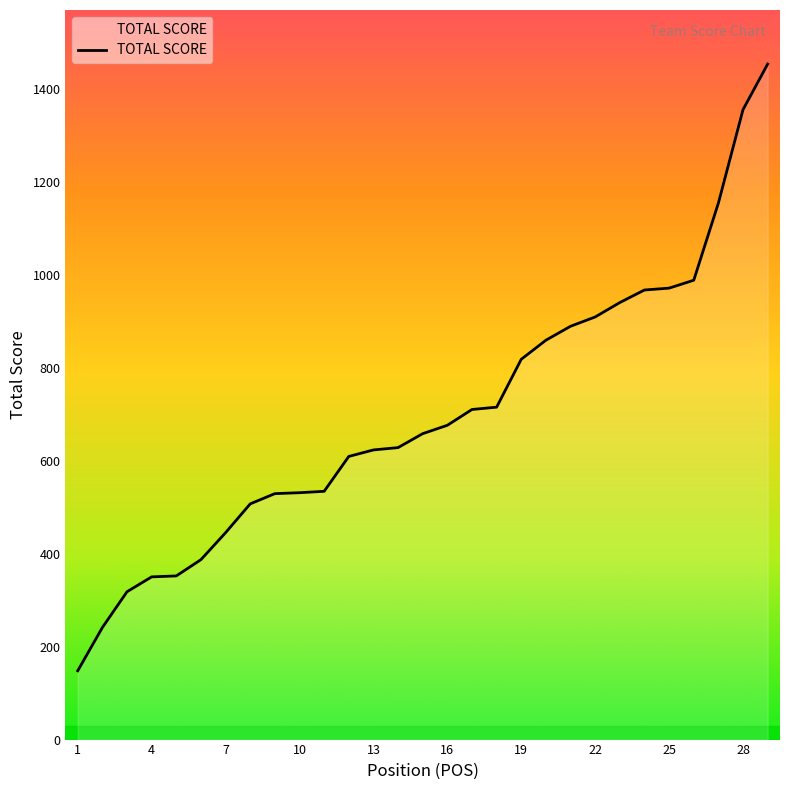

What is the average value?

699